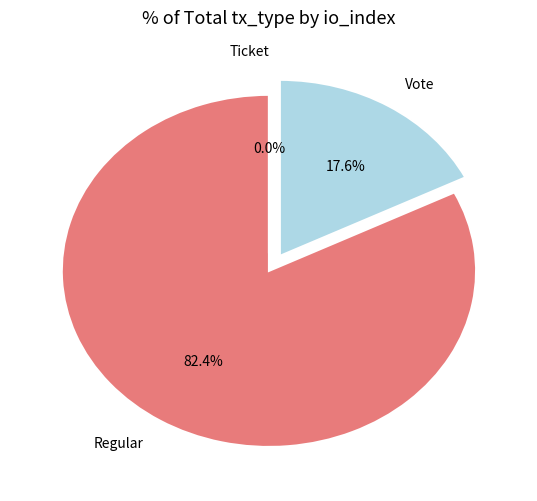

Does Regular represent more than half of the total?

Yes